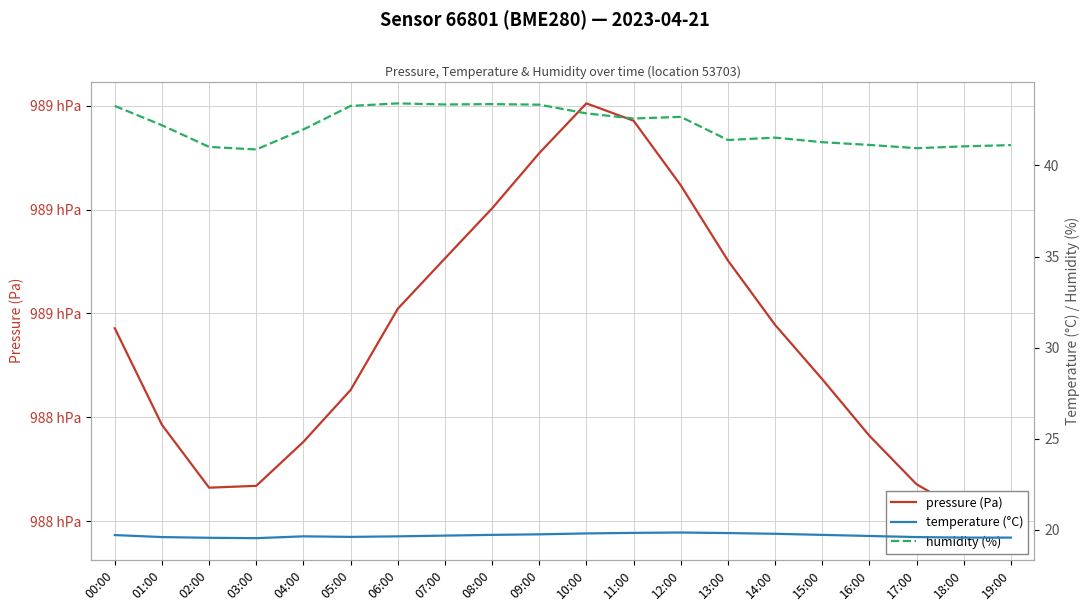

Reading left to right, list all the values displayed in this chart.

pressure (Pa): 98858.6	98849.3	98843.2	98843.4	98847.6	98852.6	98860.4	98865.3	98870.1	98875.4	98880.2	98878.6	98872.3	98865.1	98858.9	98853.7	98848.2	98843.6	98840.9	98838.4
temperature (°C): 19.7	19.6	19.6	19.5	19.6	19.6	19.6	19.7	19.7	19.8	19.8	19.8	19.9	19.8	19.8	19.7	19.7	19.6	19.6	19.6
humidity (%): 43.3	42.2	41.0	40.9	42.0	43.3	43.4	43.4	43.4	43.3	42.9	42.6	42.7	41.4	41.5	41.3	41.1	41.0	41.0	41.1